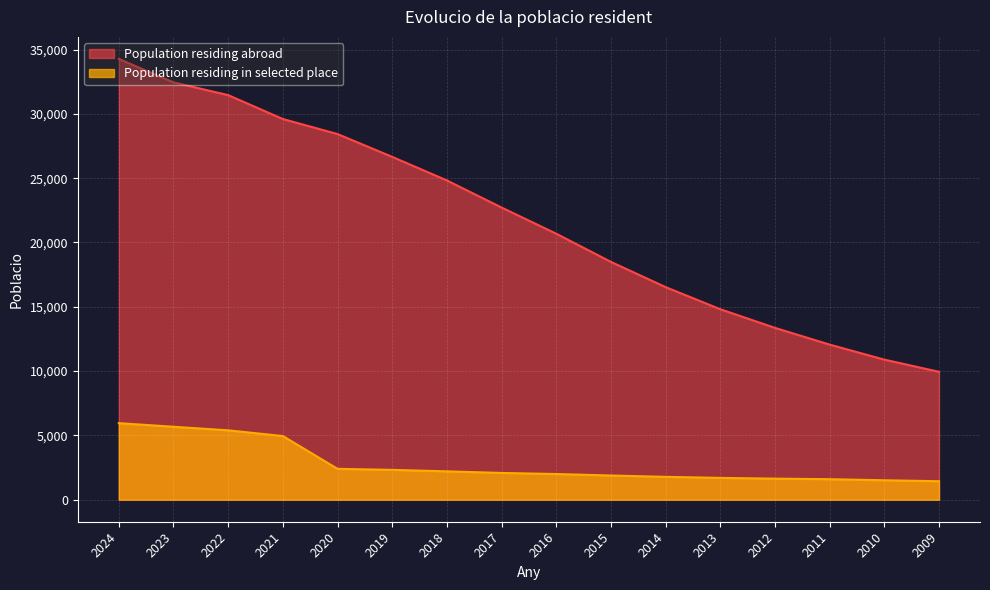

What is the difference between the Population residing abroad values at 2020 and 2012?

15069